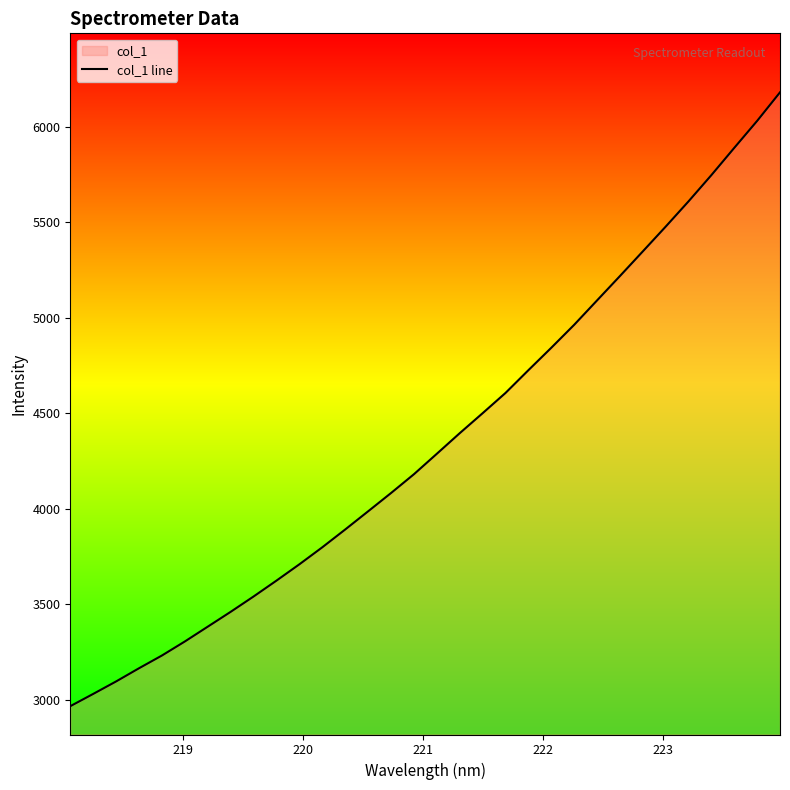

What is the maximum value shown in the chart?

6179.1